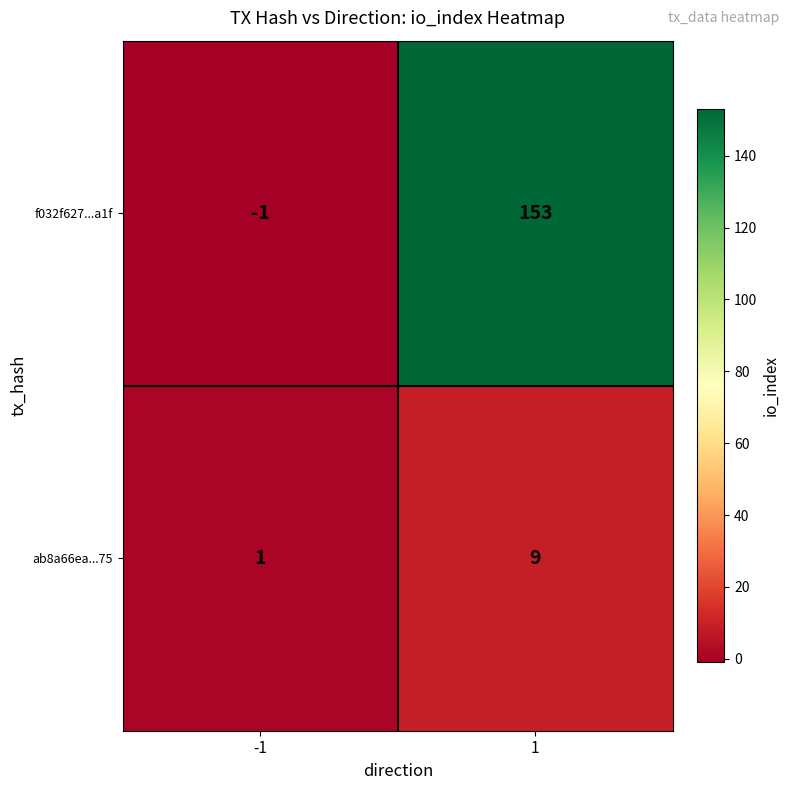

How many negative values does the f032f627...a1f series have?

1